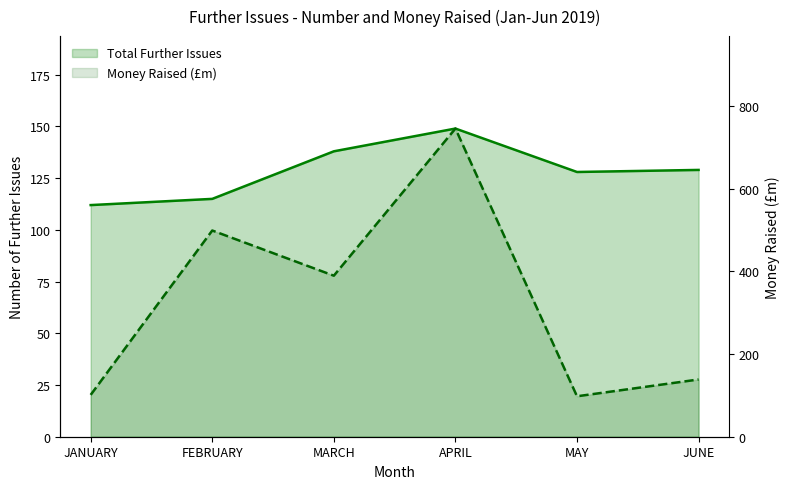

True or false: Total Further Issues has a value of 129.0 at JUNE.

True